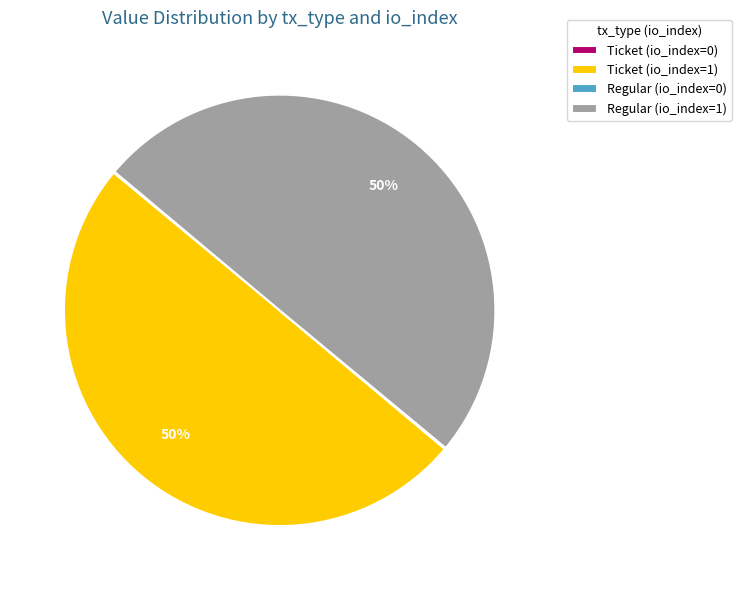

To the nearest percent, what is the average slice percentage?

25%